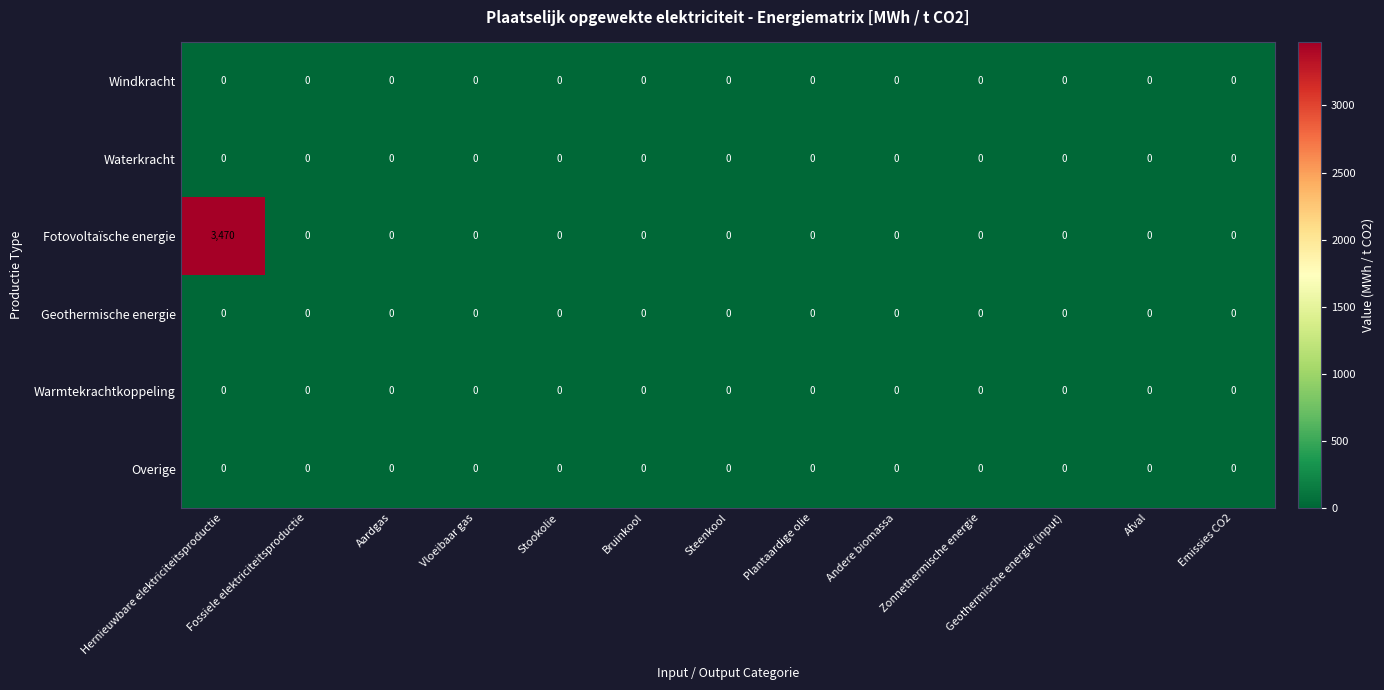

Count the number of data series in this chart.

6